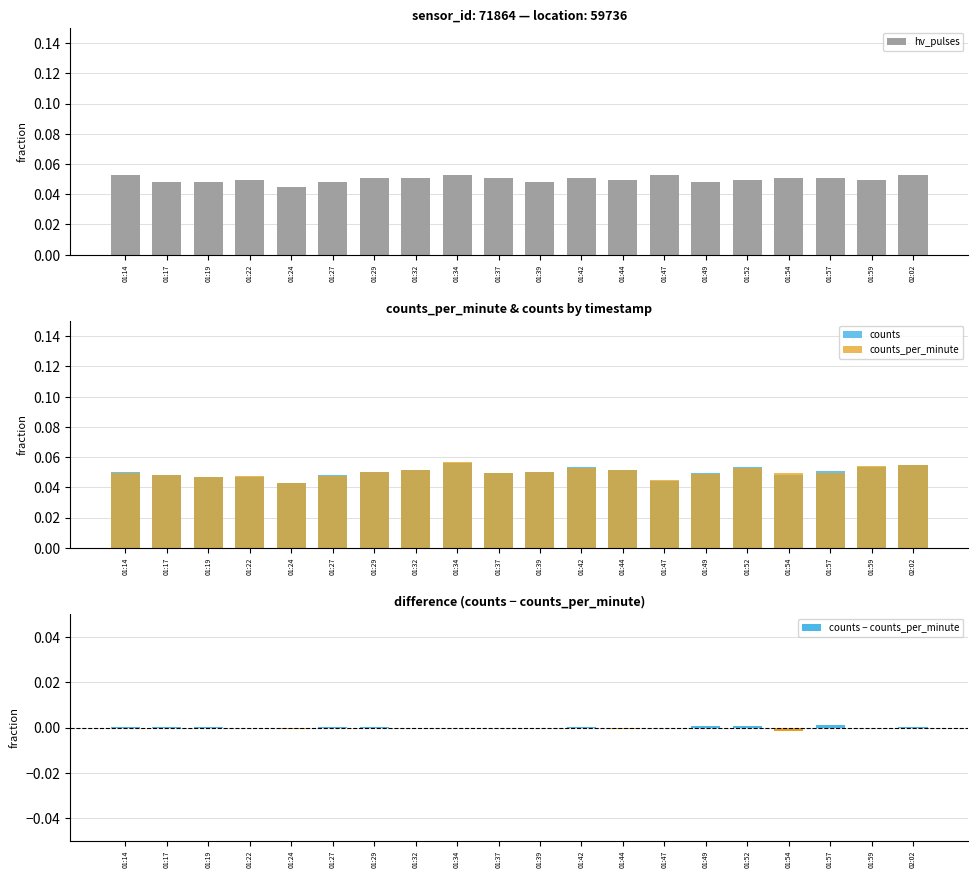

How many groups of bars are there?

20